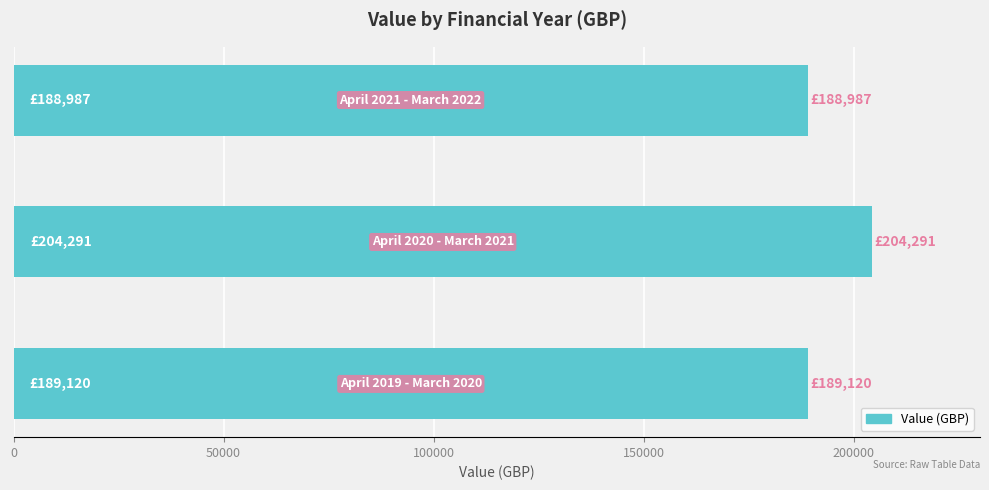

What is the greatest value displayed?

204291.4